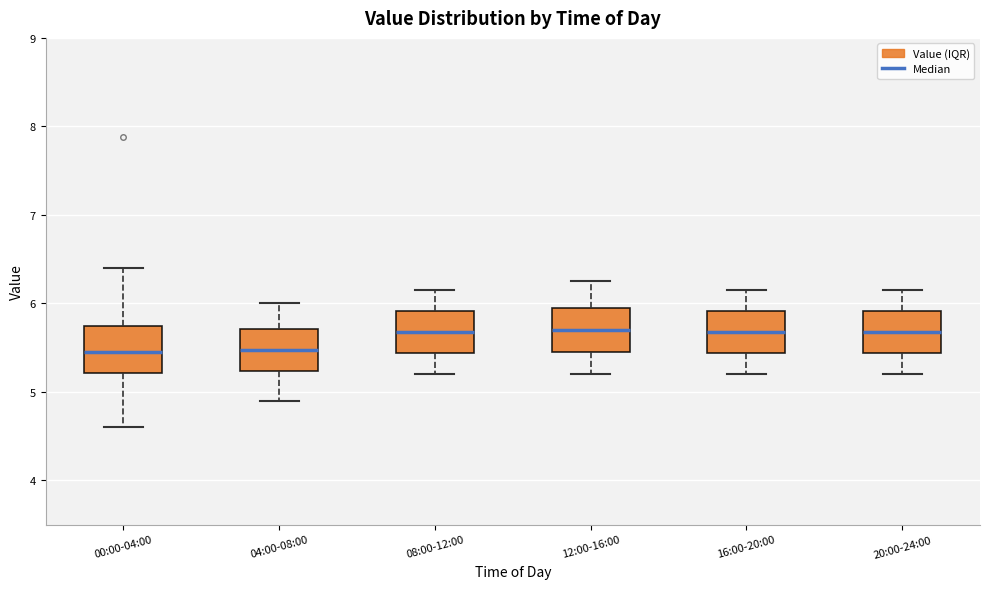

Where does the upper whisker of the box for 20:00-24:00 end on the y-axis? The values are not printed on the chart, so give them approximately, as read against the axis.

6.2